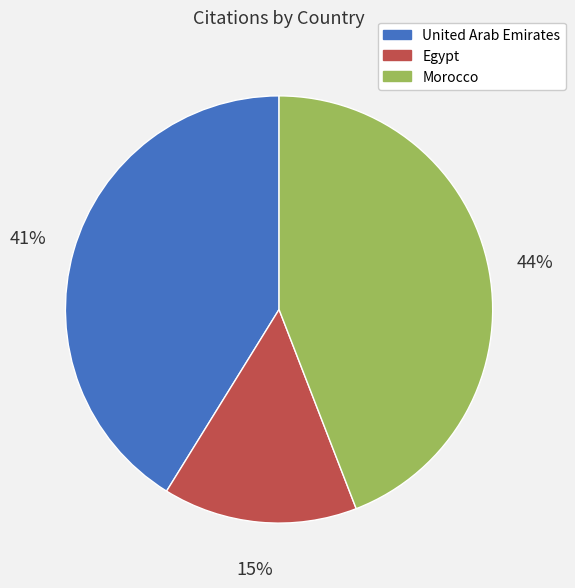

How many slices are in this pie chart?

3